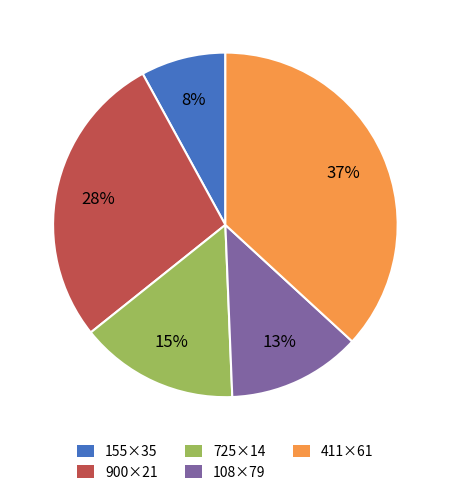

To the nearest percent, what portion does 411×61 represent?

37%